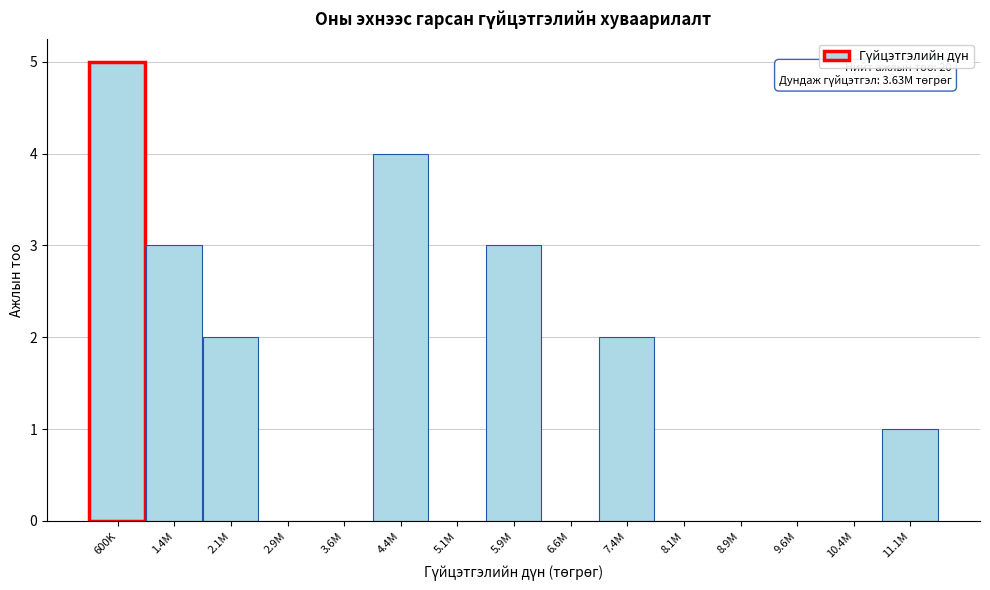

Reading right to left, extract all data points from this chart.

11.1M=1	10.4M=0	9.6M=0	8.9M=0	8.1M=0	7.4M=2	6.6M=0	5.9M=3	5.1M=0	4.4M=4	3.6M=0	2.9M=0	2.1M=2	1.4M=3	600K=5